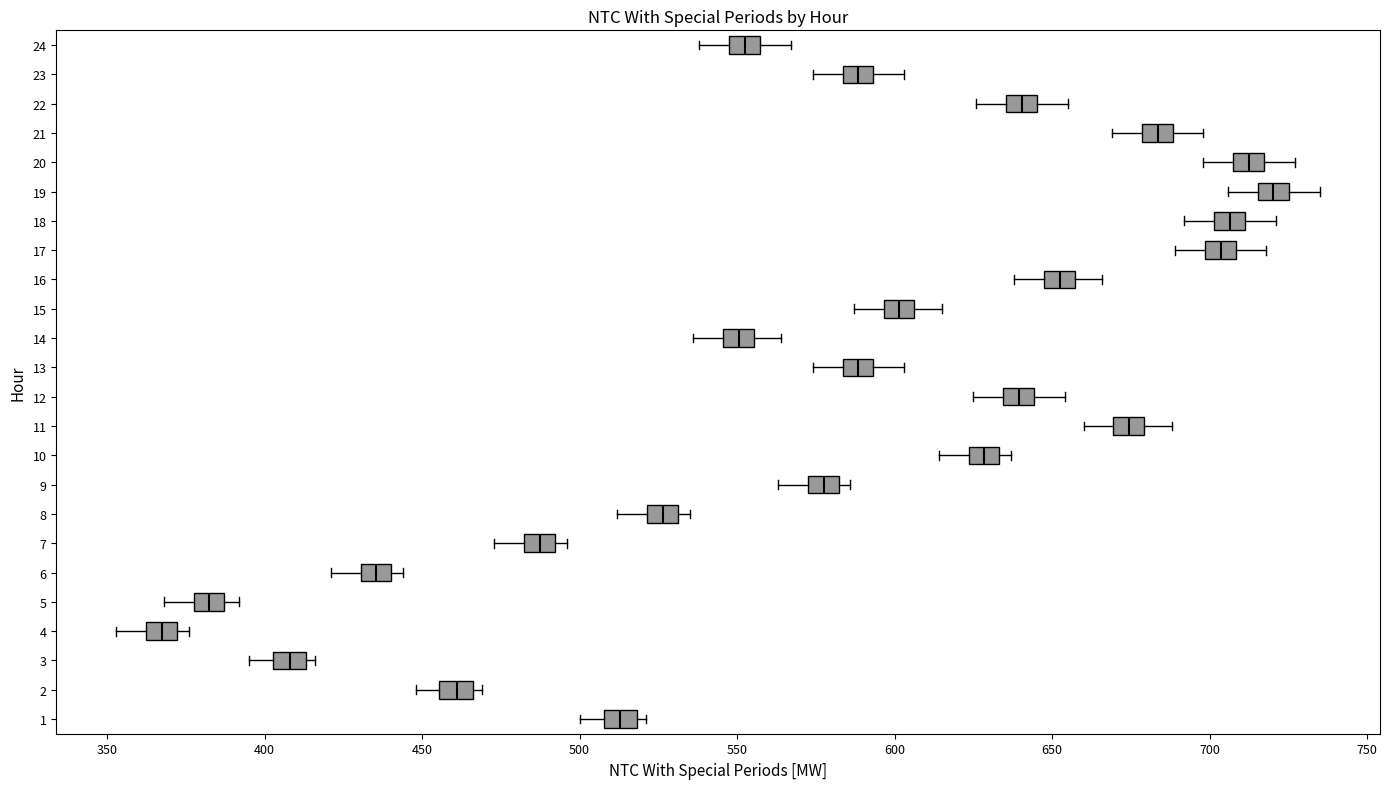

Where does the left whisker of the box at y = 10 end on the x-axis? The values are not printed on the chart, so give them approximately, as read against the axis.

615